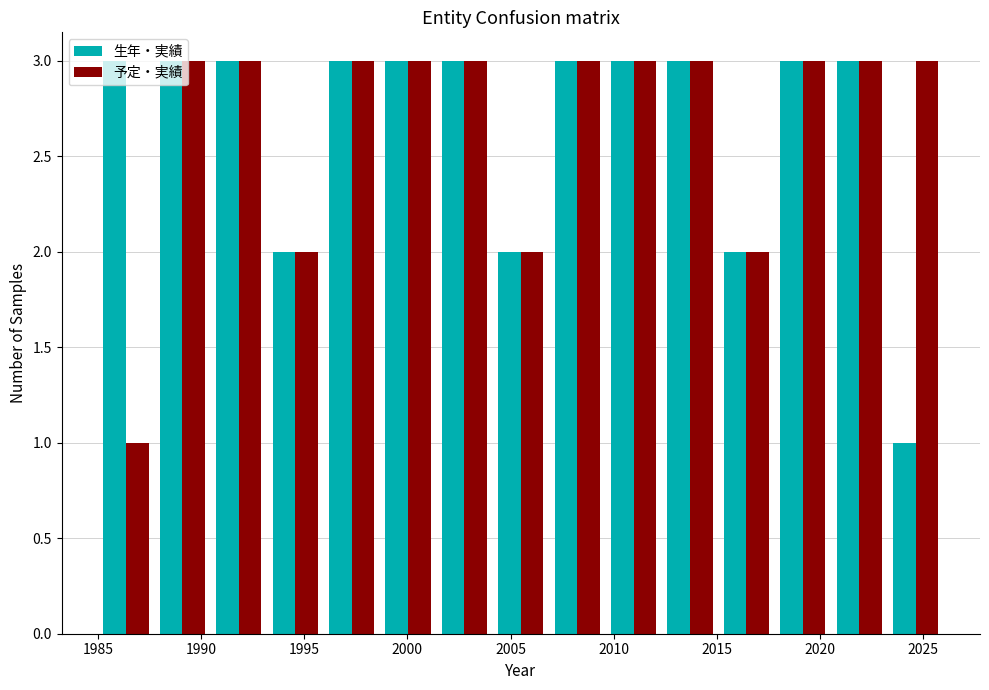

Reading left to right, list every range on the x-axis with the height of the bar of each series over it. Neither the bar edges nor the heights are printed on the chart, so give them approximately, as read against the axes.

1985.0 to 1987.5: 生年・実績=3	予定・実績=1
1987.5 to 1990.5: 生年・実績=3	予定・実績=3
1990.5 to 1993.0: 生年・実績=3	予定・実績=3
1993.0 to 1996.0: 生年・実績=2	予定・実績=2
1996.0 to 1998.5: 生年・実績=3	予定・実績=3
1998.5 to 2001.5: 生年・実績=3	予定・実績=3
2001.5 to 2004.0: 生年・実績=3	予定・実績=3
2004.0 to 2007.0: 生年・実績=2	予定・実績=2
2007.0 to 2009.5: 生年・実績=3	予定・実績=3
2009.5 to 2012.5: 生年・実績=3	予定・実績=3
2012.5 to 2015.0: 生年・実績=3	予定・実績=3
2015.0 to 2018.0: 生年・実績=2	予定・実績=2
2018.0 to 2020.5: 生年・実績=3	予定・実績=3
2020.5 to 2023.5: 生年・実績=3	予定・実績=3
2023.5 to 2026.0: 生年・実績=1	予定・実績=3